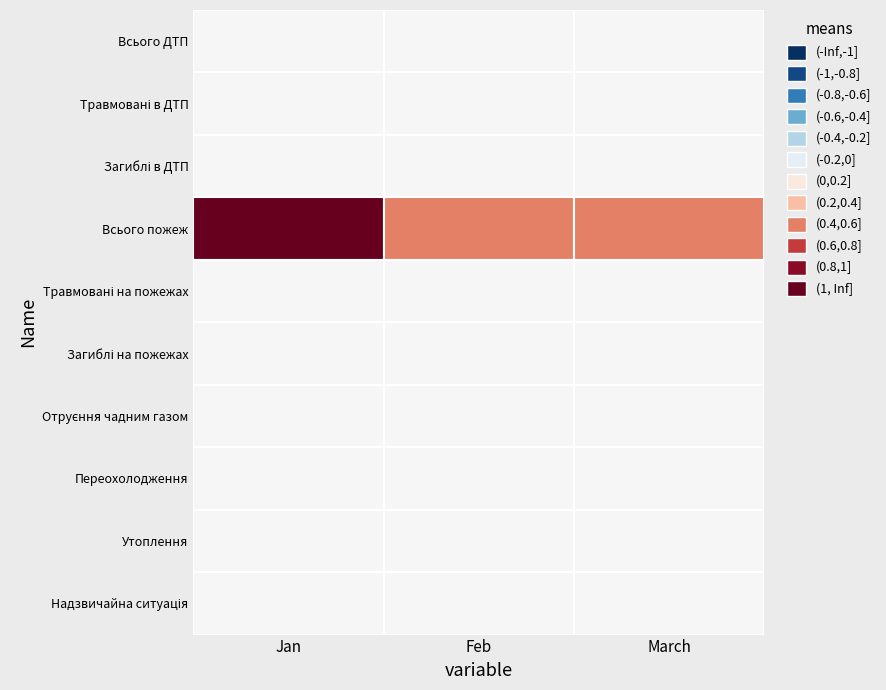

Which series has the widest spread of values?

Всього пожеж